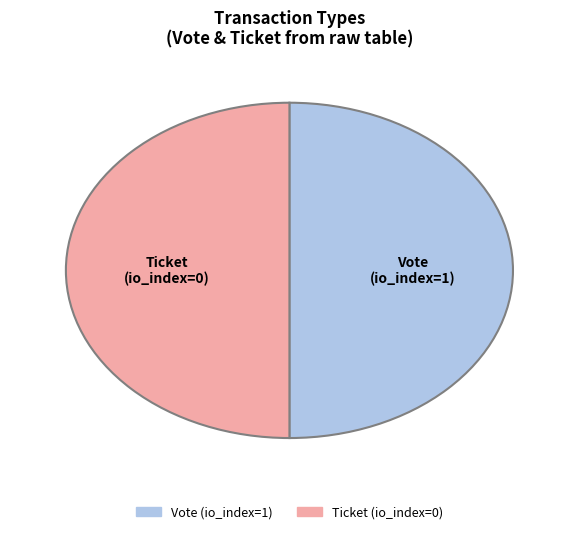

The Ticket slice represents 50% of the pie. True or false?

True